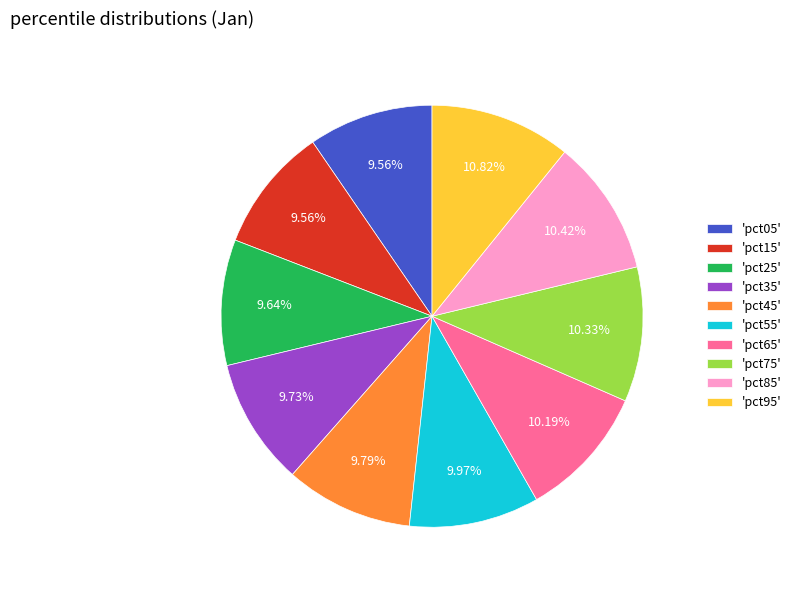

Is there a majority slice in this chart?

No